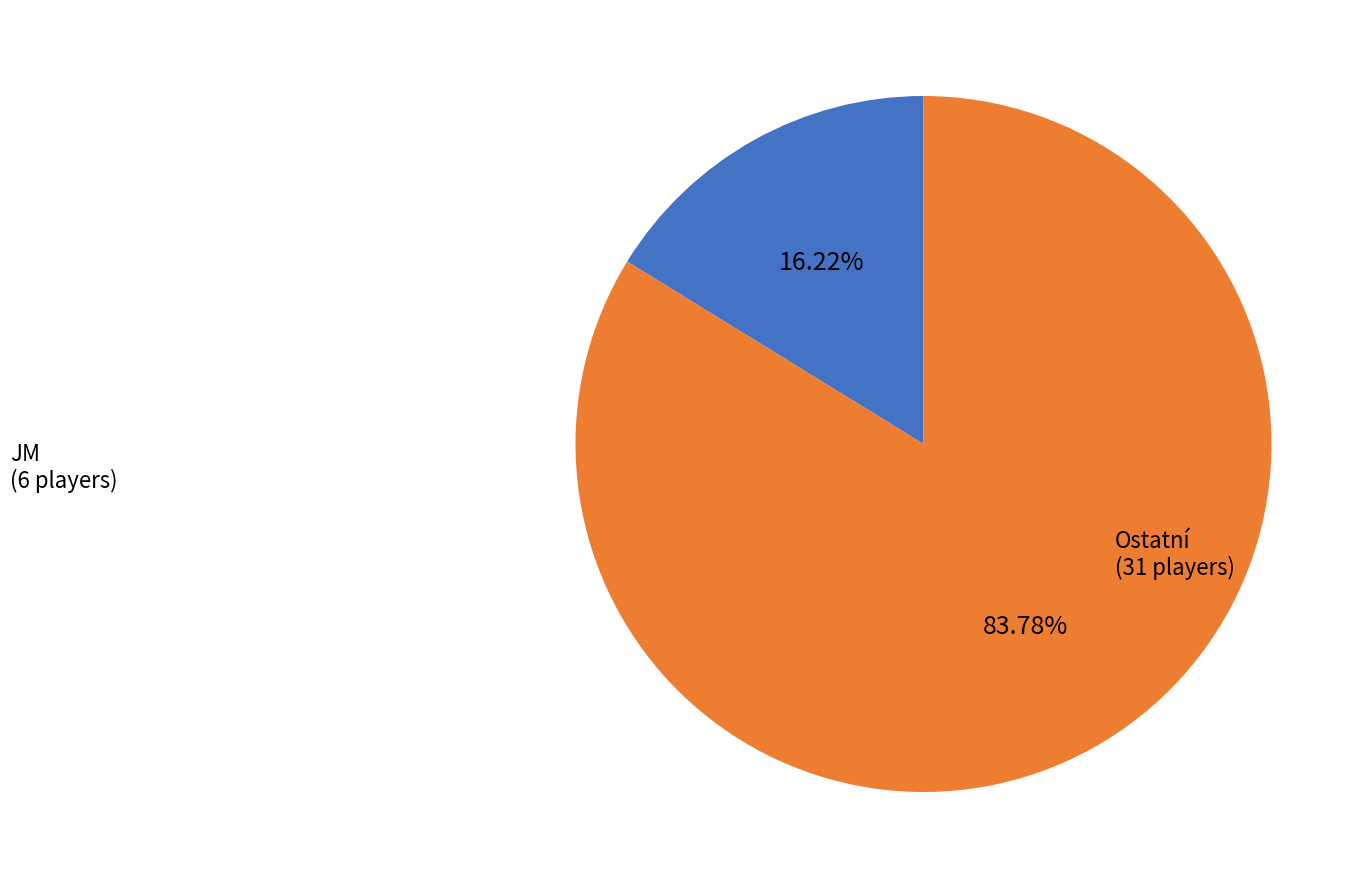

Rank the categories by value from lowest to highest.

JM, Ostatní